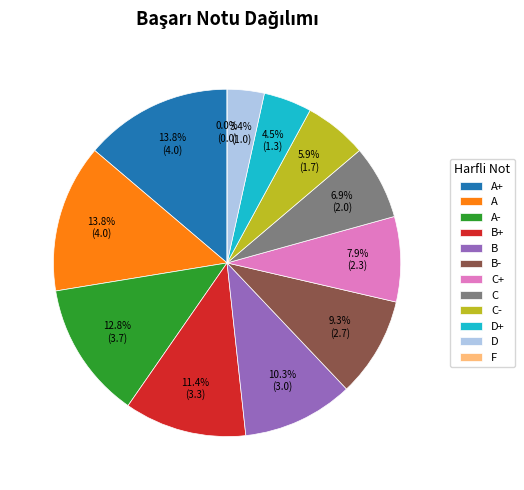

What portion of the pie excludes B+?

88.6%